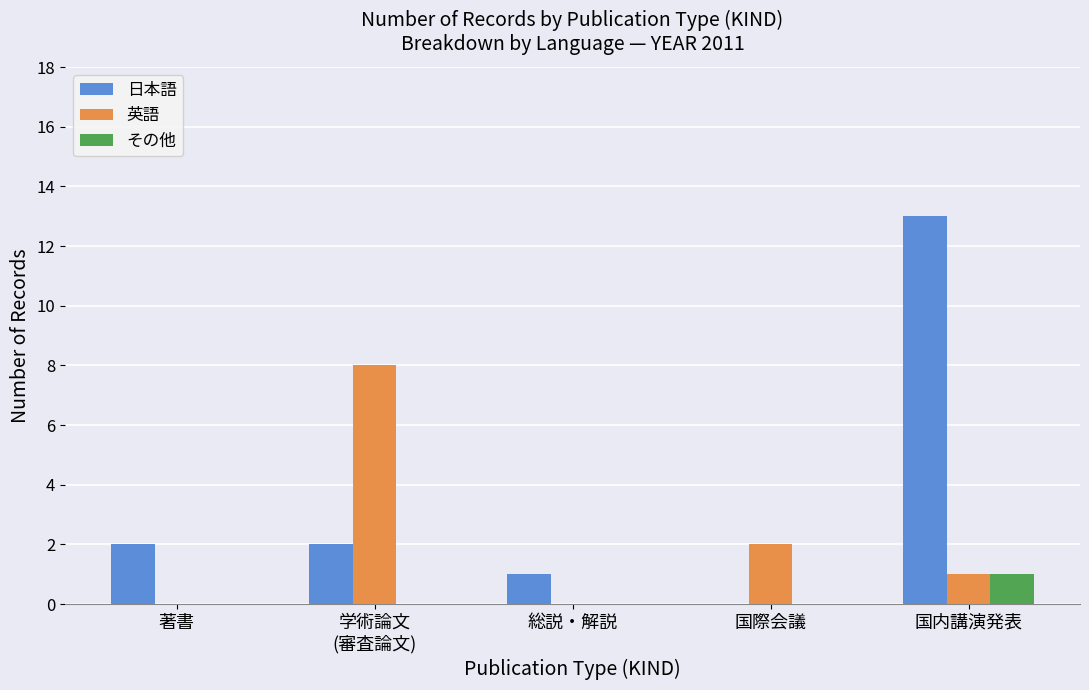

Is it true that その他 equals 2 at 国内講演発表?

False